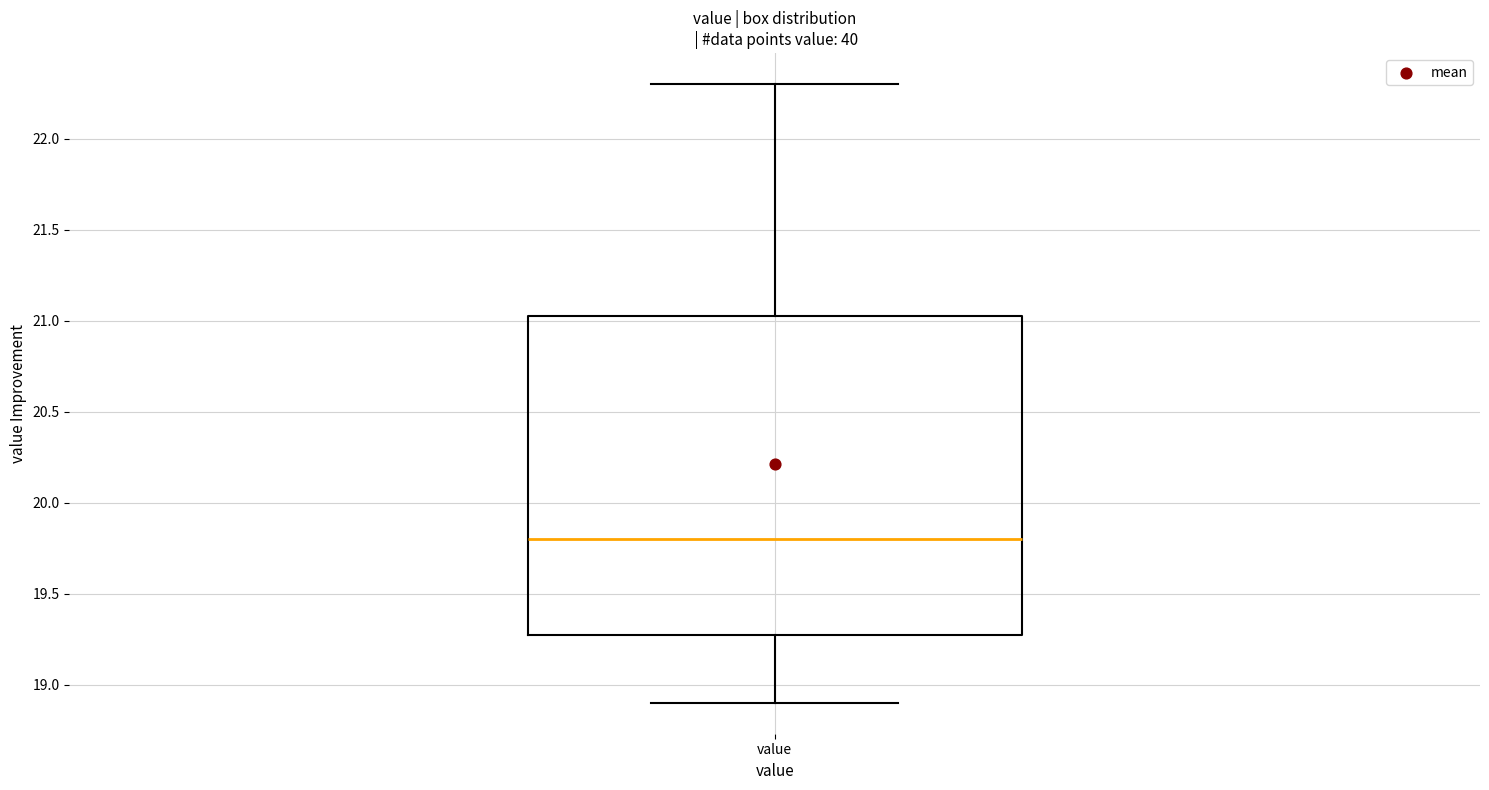

Read this box plot against the y-axis: the position of the median line, the range covered by the box, and the ends of both whiskers. The values are not printed on the chart, so give them approximately, as read against the axis.

median 19.80, box 19.30 to 21.05, whiskers 18.90 to 22.30